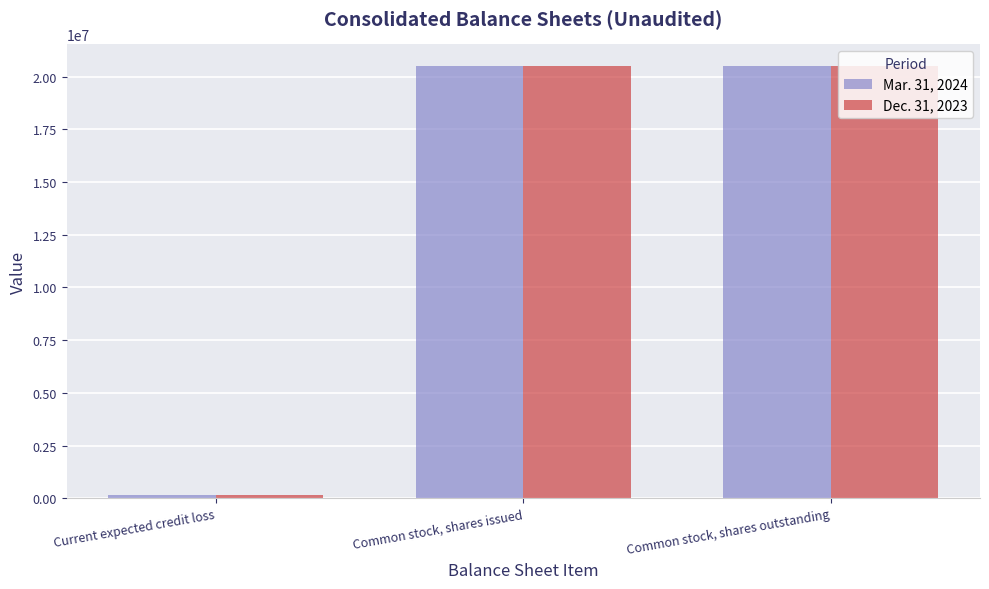

What is the total value across all series at Common stock, shares issued?

41013403